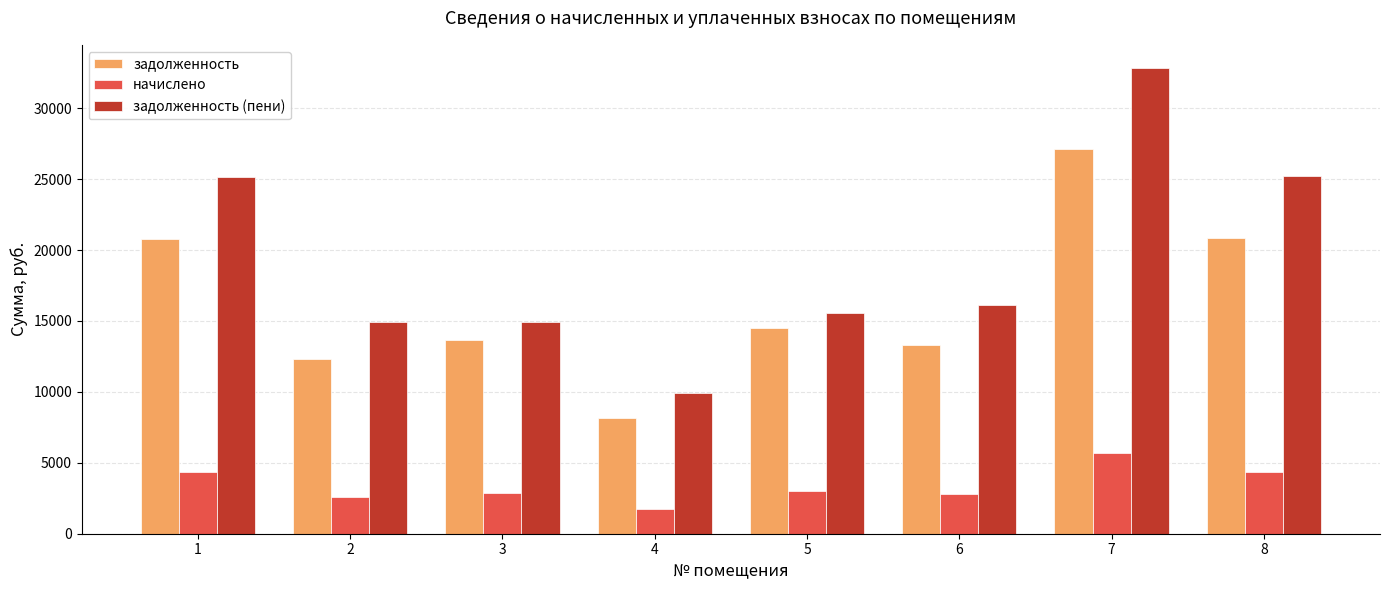

Rank the series at 4 from highest to lowest value.

задолженность (пени), задолженность, начислено